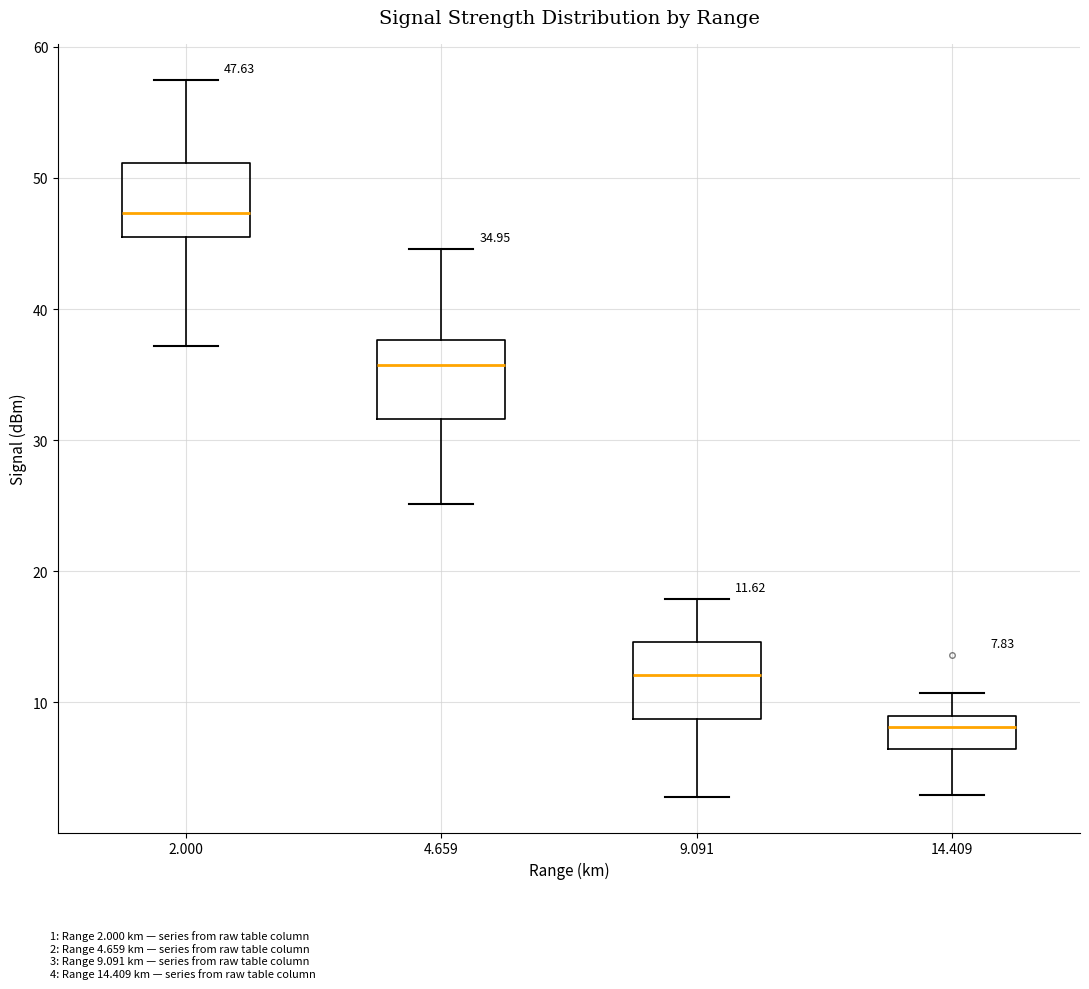

Which box has the highest median line?

2.000